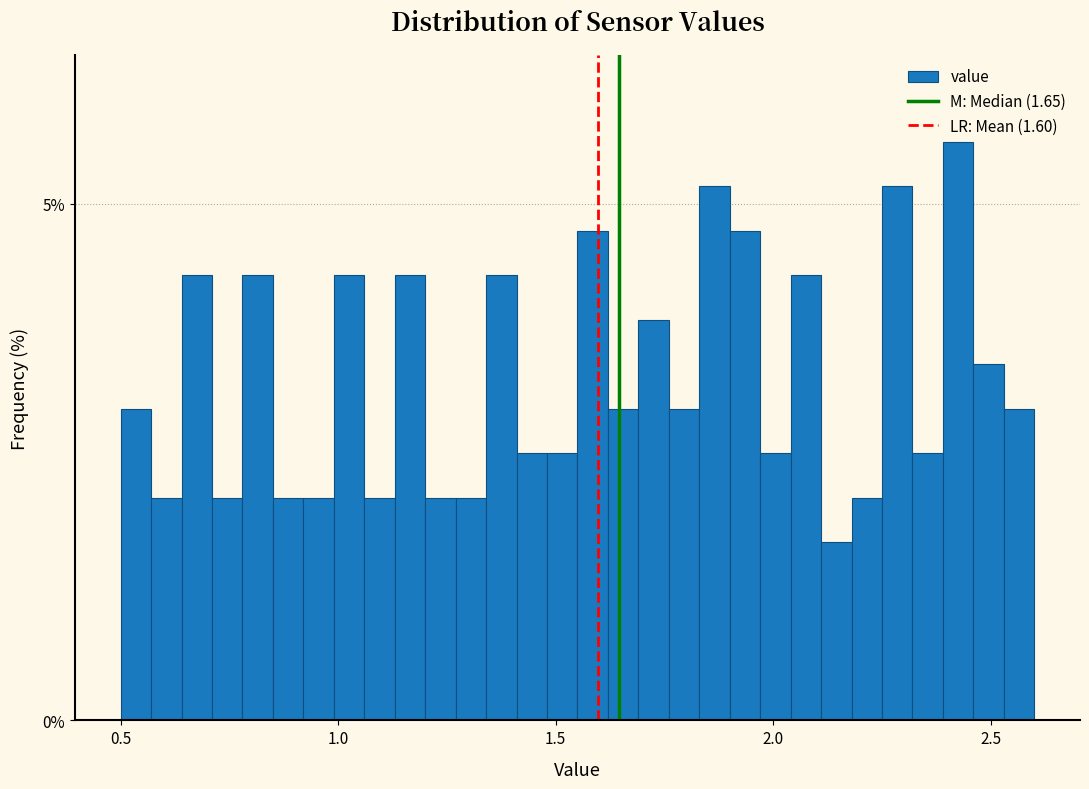

Read against the x-axis, roughly where is the centre of the tallest bar?

2.45